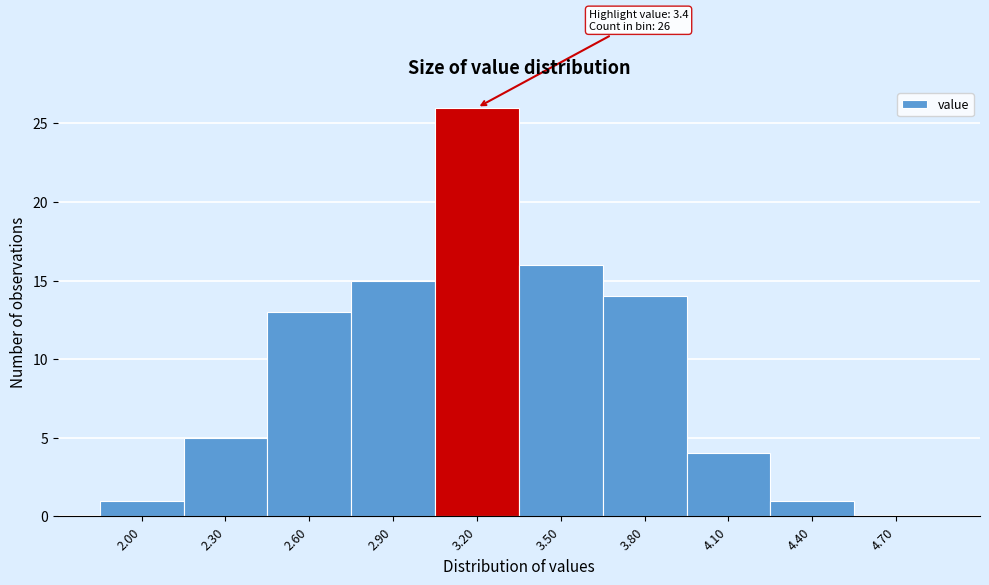

Reading left to right, list all the values displayed in this chart.

2.00=1	2.30=5	2.60=13	2.90=15	3.20=26	3.50=16	3.80=14	4.10=4	4.40=1	4.70=0